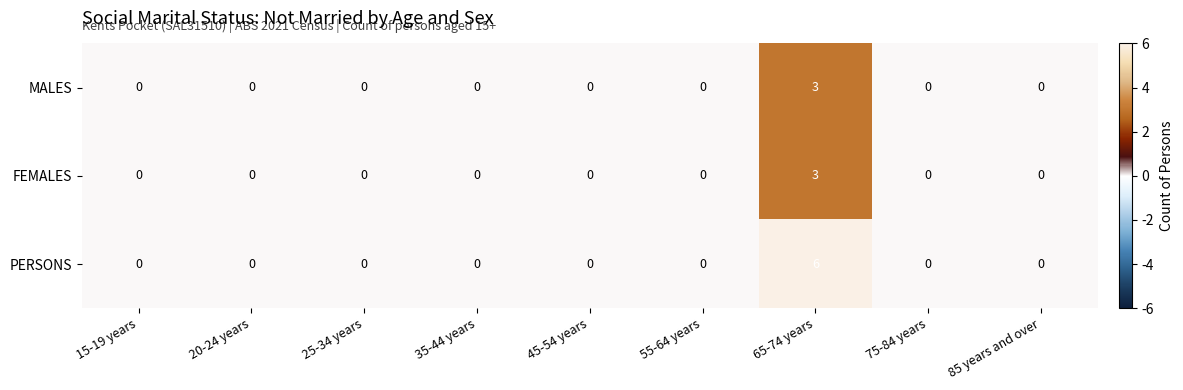

Reading left to right, extract all data points from this chart.

MALES: 0	0	0	0	0	0	3	0	0
FEMALES: 0	0	0	0	0	0	3	0	0
PERSONS: 0	0	0	0	0	0	6	0	0